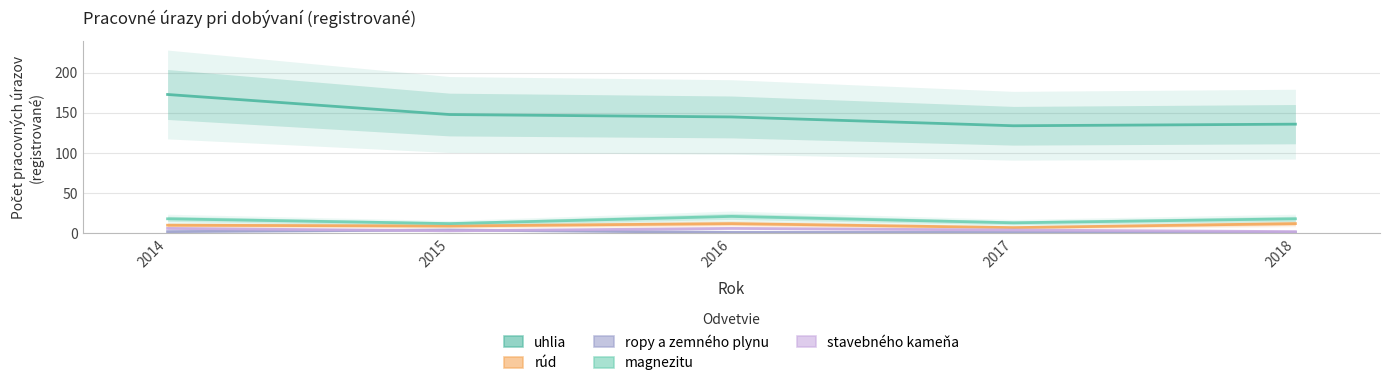

In uhlia, how many points are lower than both neighbors (excluding endpoints)?

1